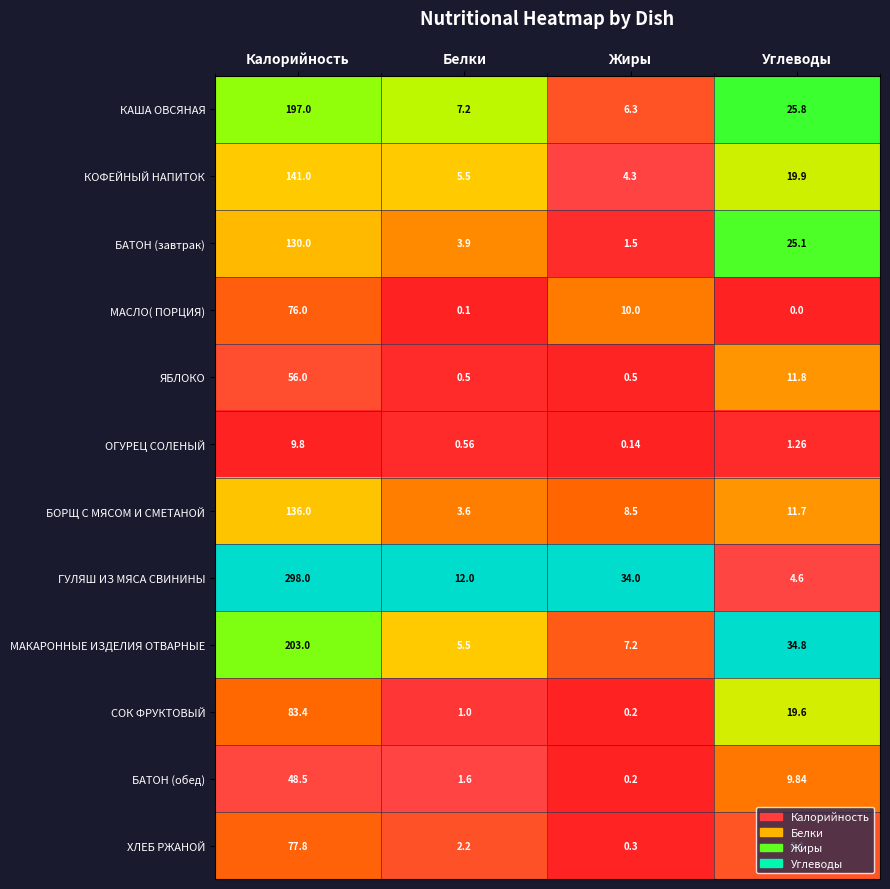

Where does the БОРЩ С МЯСОМ И СМЕТАНОЙ series first go above 11?

Калорийность